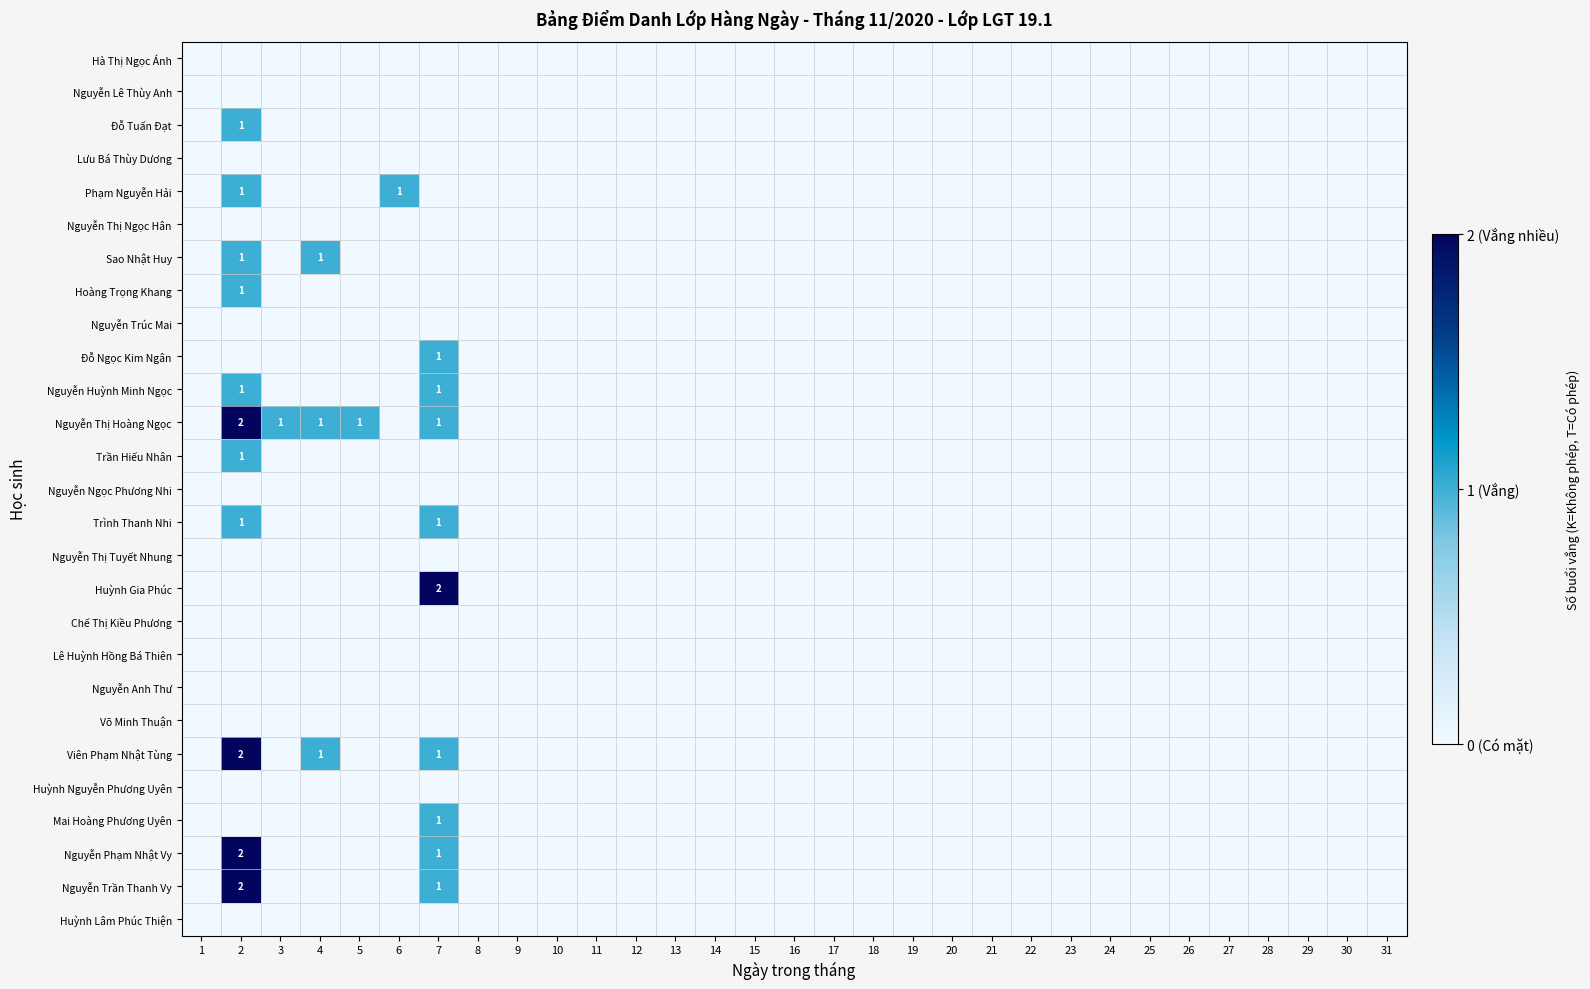

At how many categories does at least one series exceed 1?

2